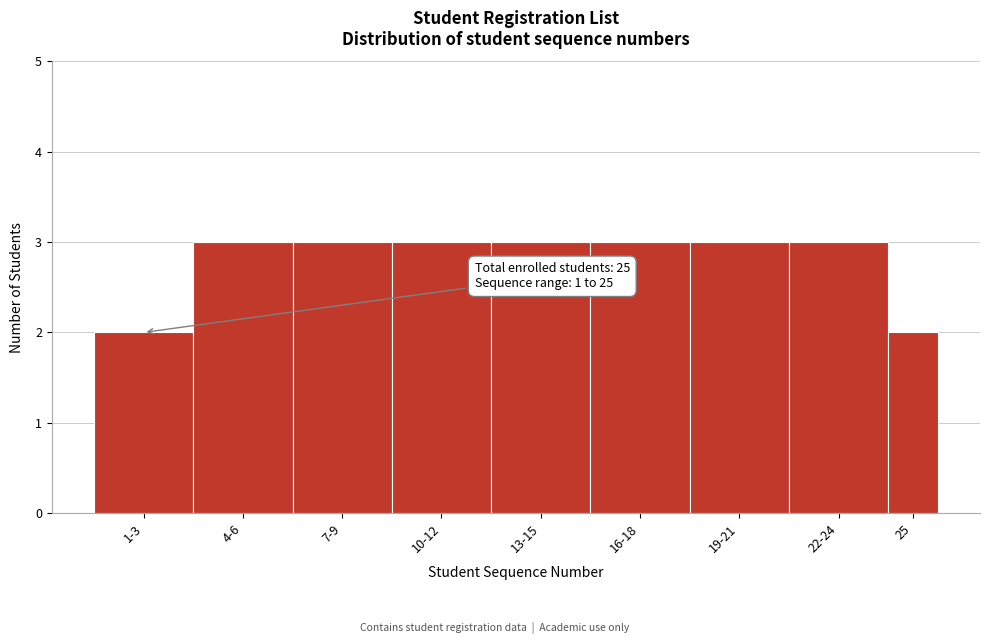

Reading right to left, transcribe all the data shown in this chart.

25=2	22-24=3	19-21=3	16-18=3	13-15=3	10-12=3	7-9=3	4-6=3	1-3=2